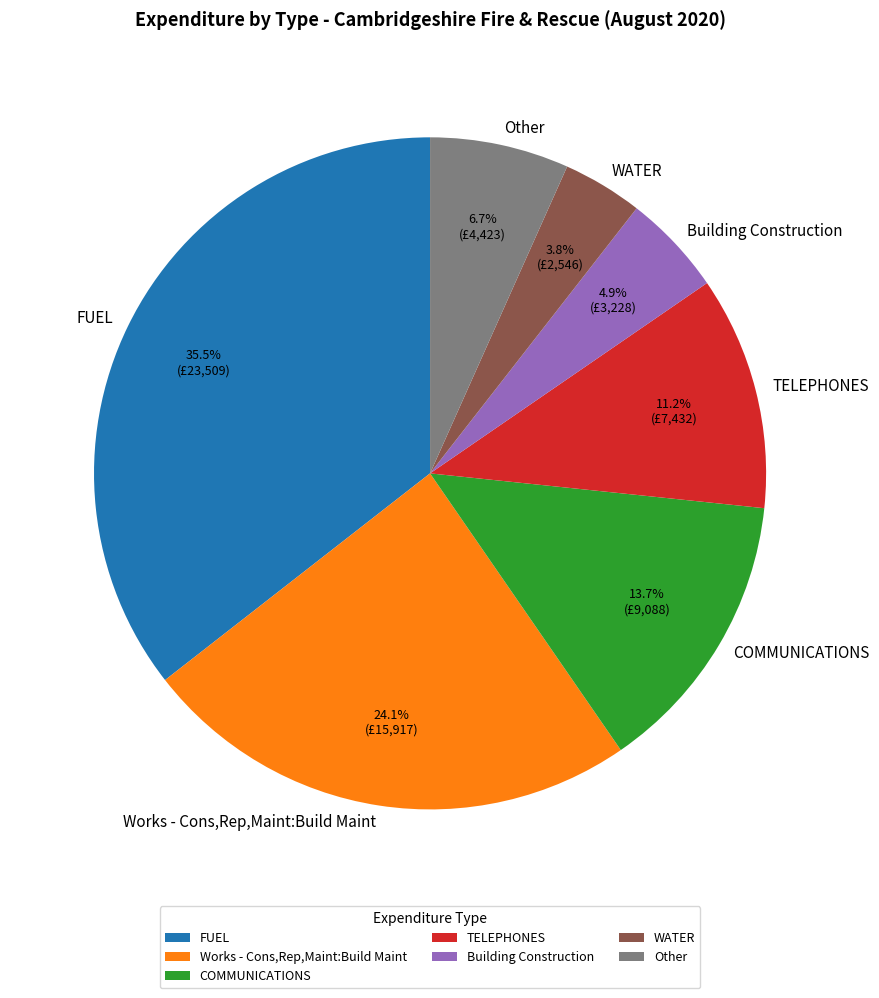

What portion of the pie excludes Building Construction?

95.1%